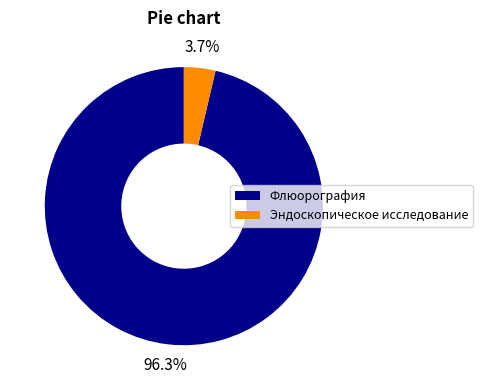

To the nearest percent, what is the difference between the Флюорография and Эндоскопическое исследование slice percentages?

93%